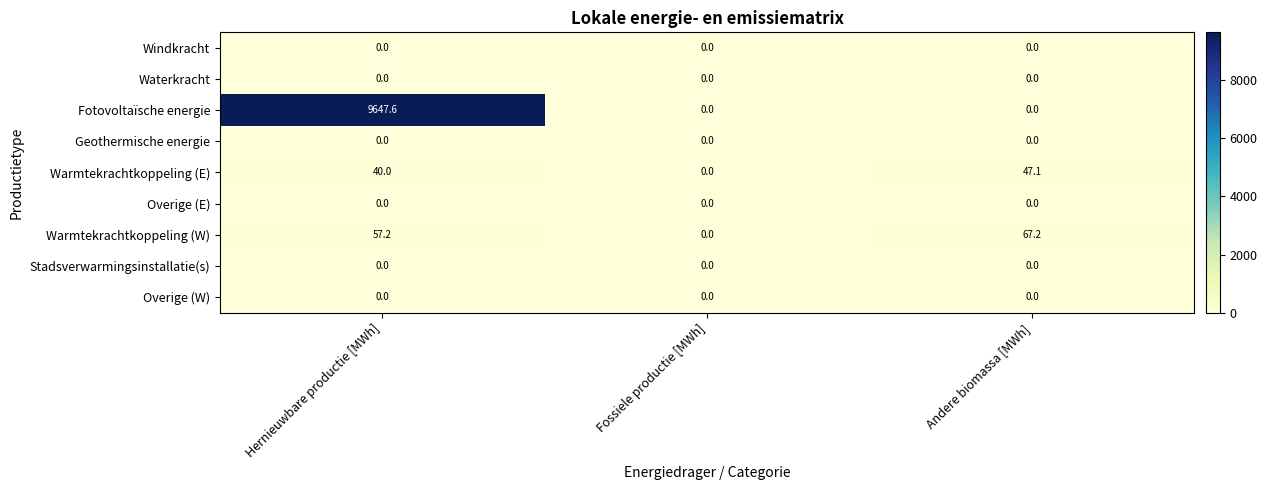

The value of Windkracht at Andere biomassa [MWh] is 0.0. True or false?

True